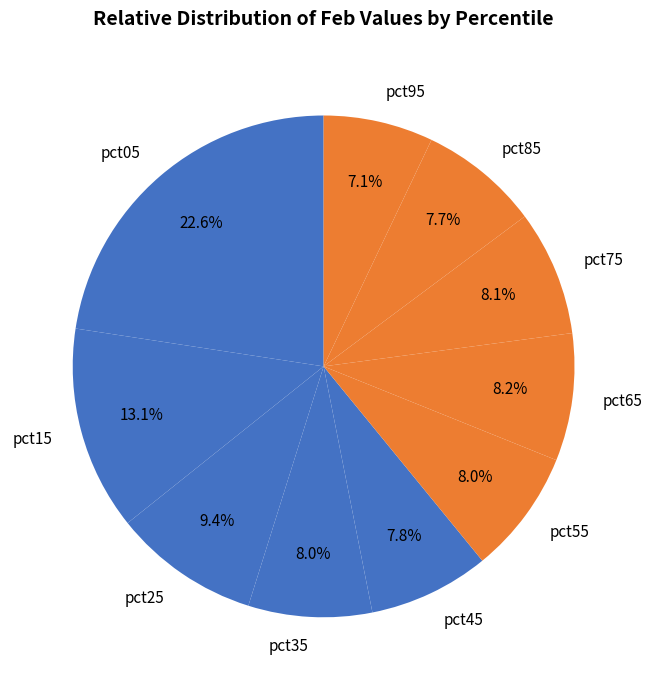

What is the total percentage of pct95 and pct25?

16.5%